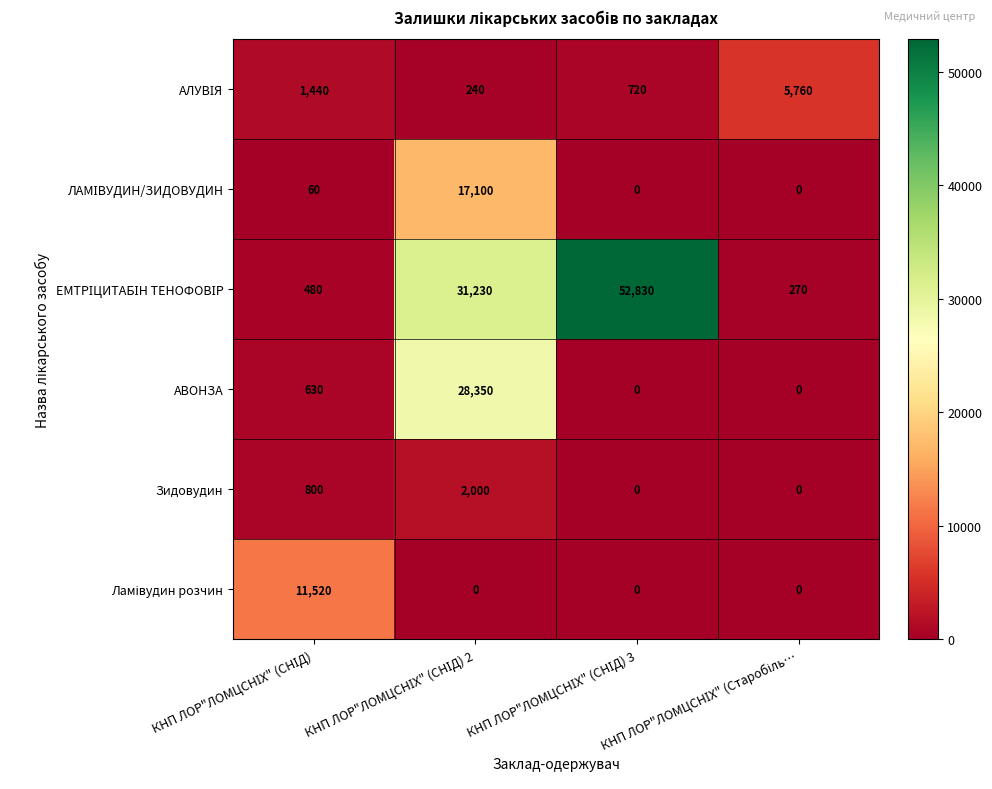

What is the greatest value displayed?

52830